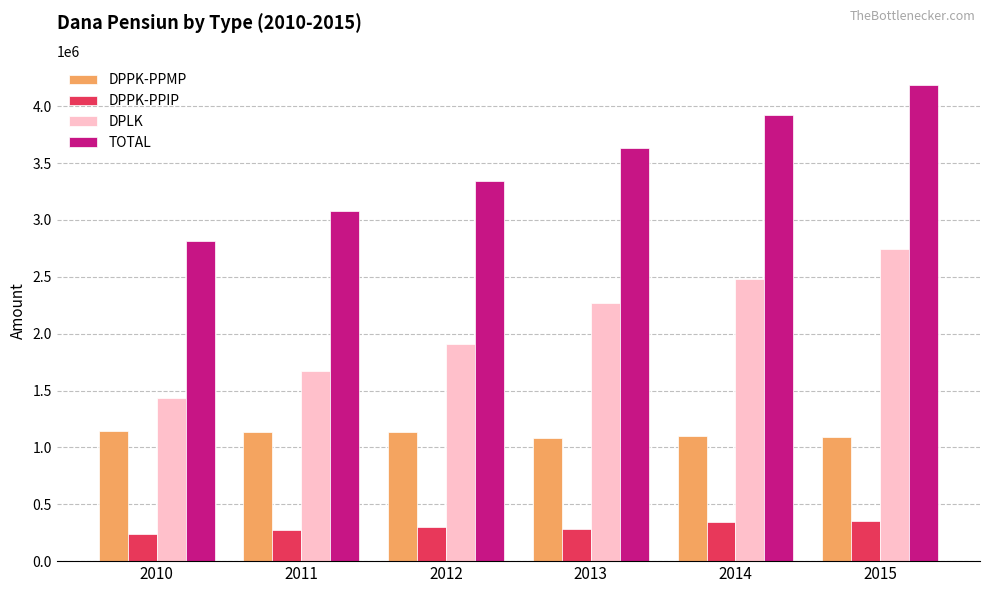

What are all the series names shown in the legend?

DPPK-PPMP, DPPK-PPIP, DPLK, TOTAL